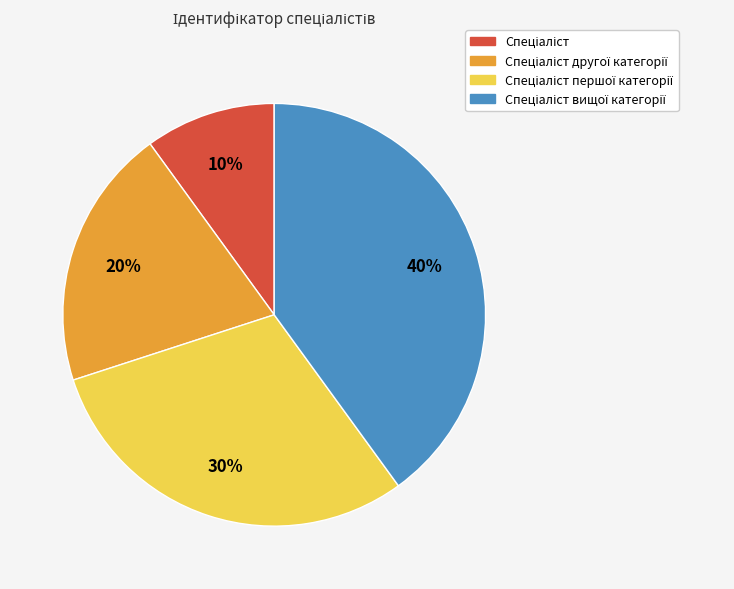

To the nearest percent, what is the difference between the largest and smallest slice percentages?

30%